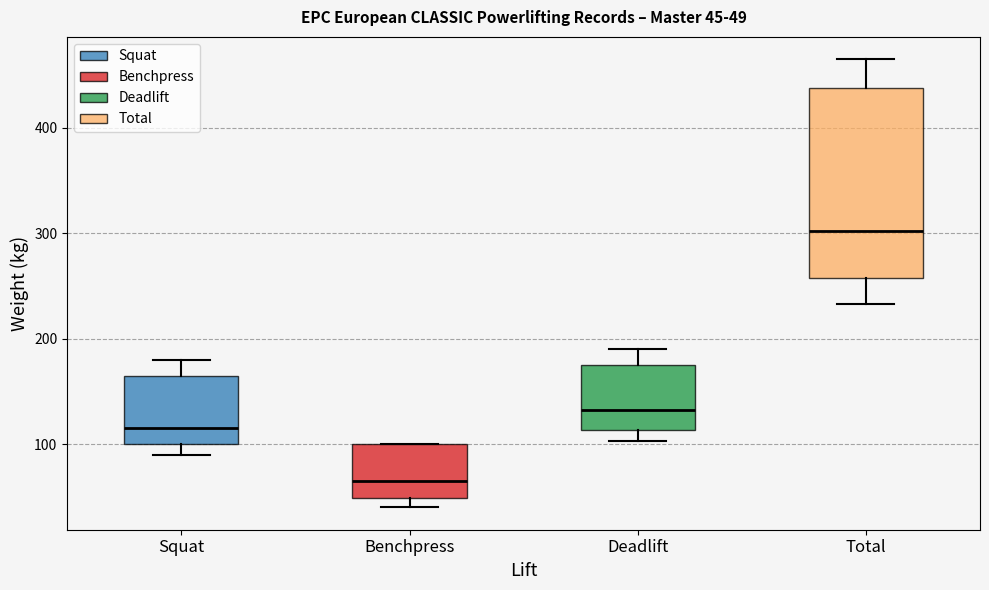

Which box's median line is the lowest?

Benchpress